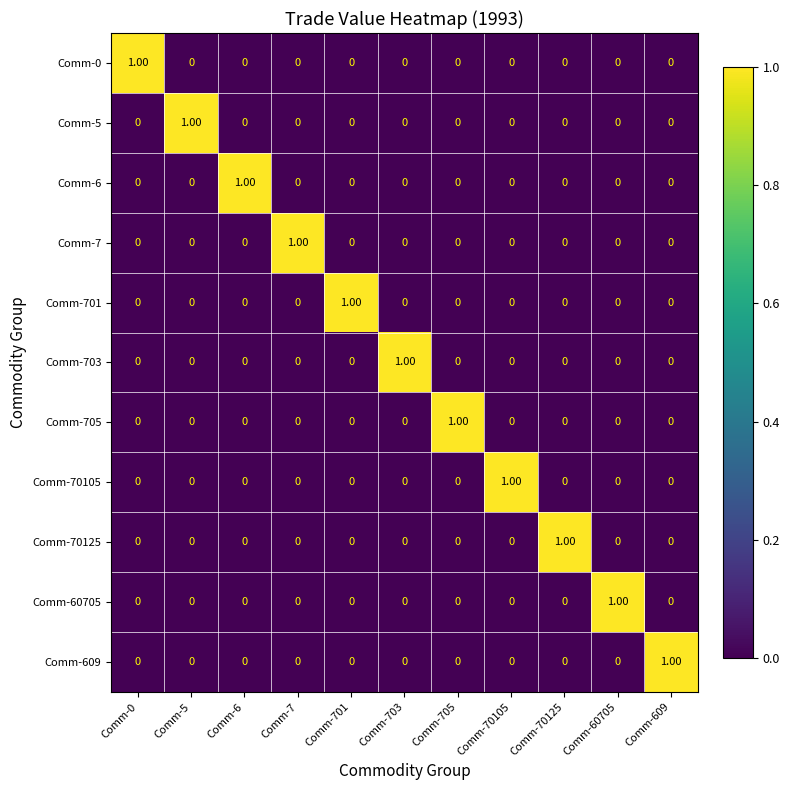

Count the number of categories in the chart.

11